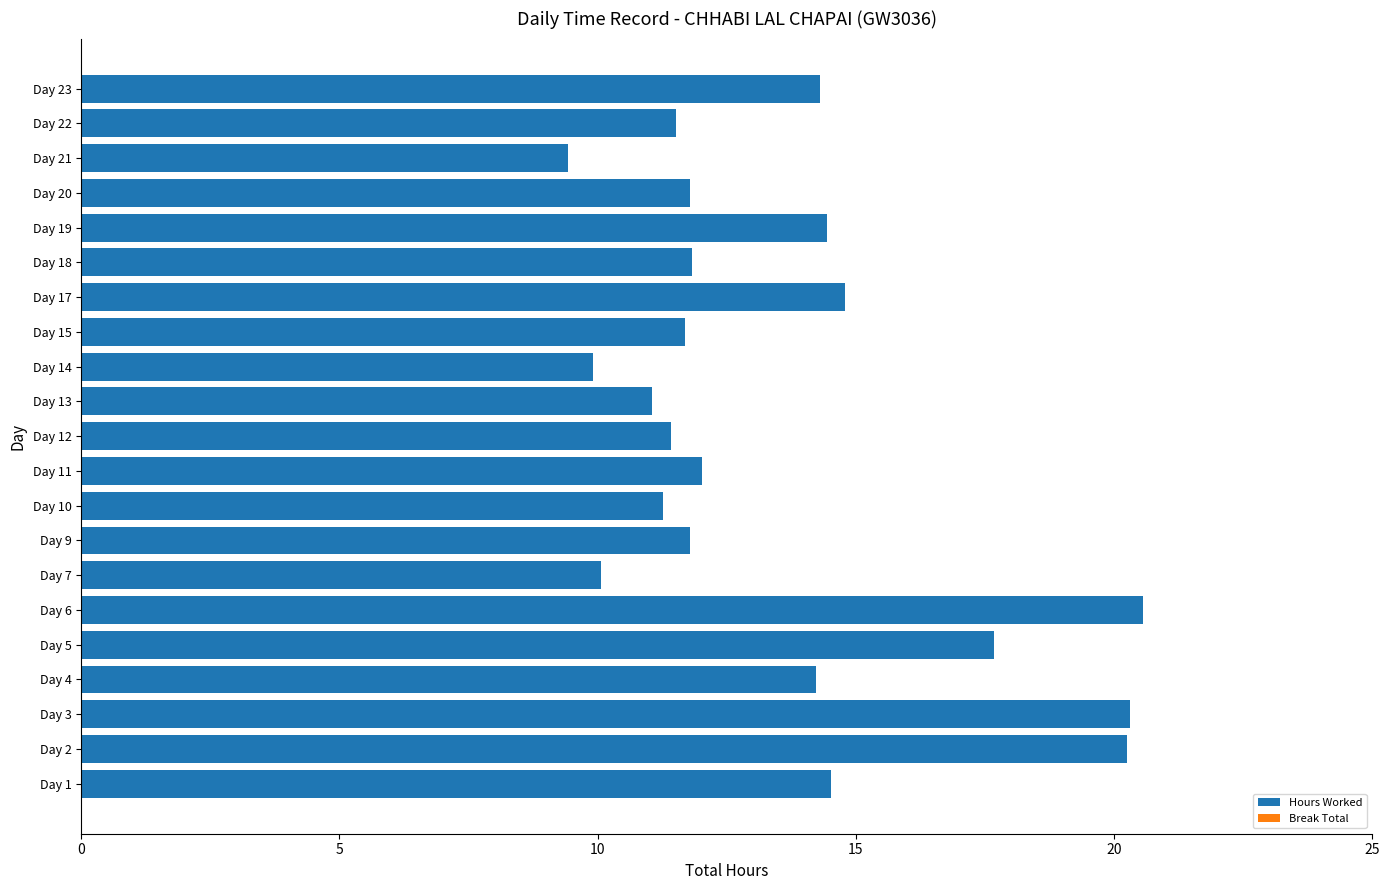

What is the difference between the maximum and minimum values?

11.1